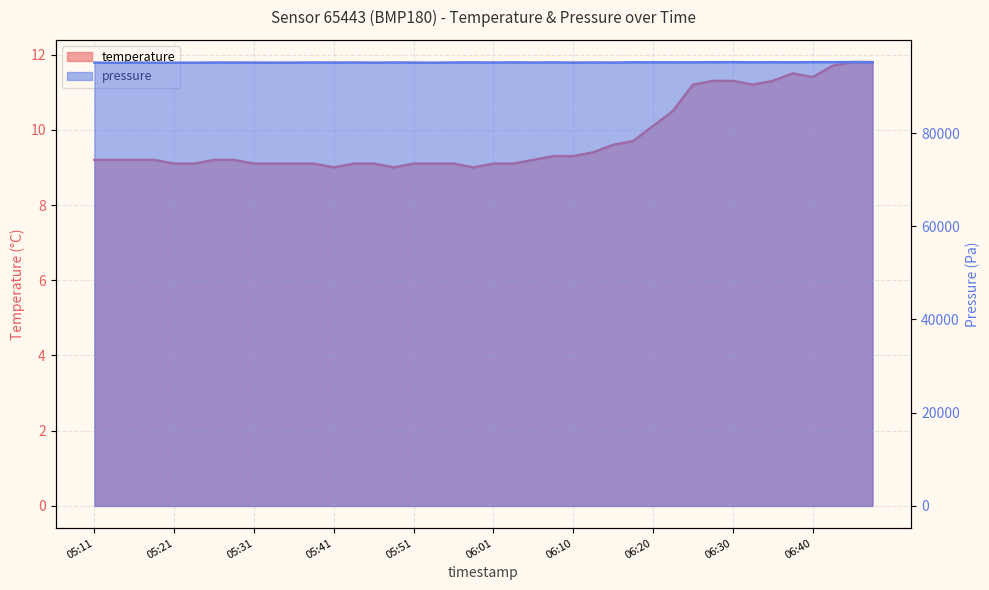

True or false: temperature and pressure cross at least once.

False